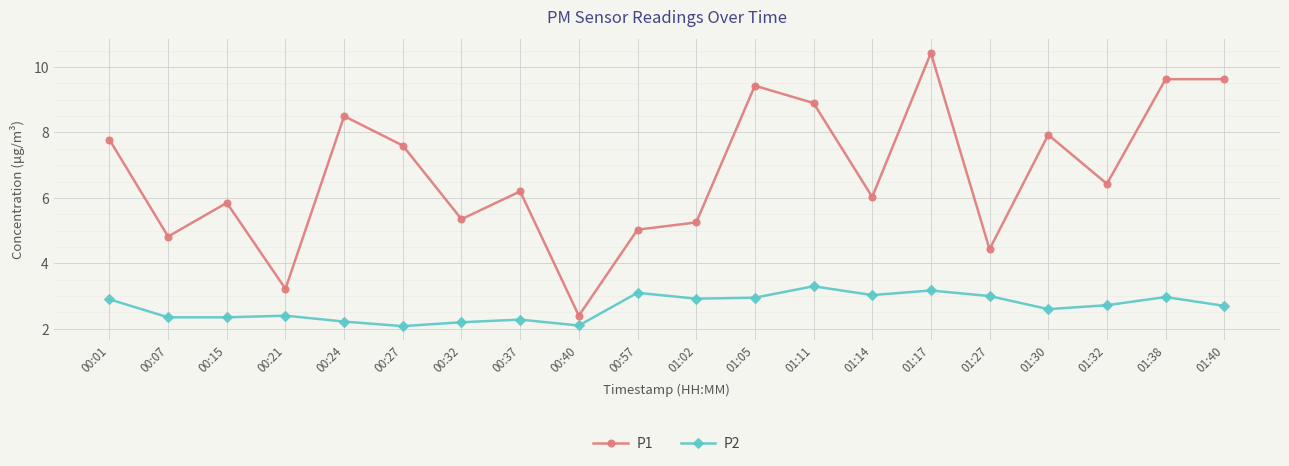

True or false: P1 and P2 intersect in this chart.

False